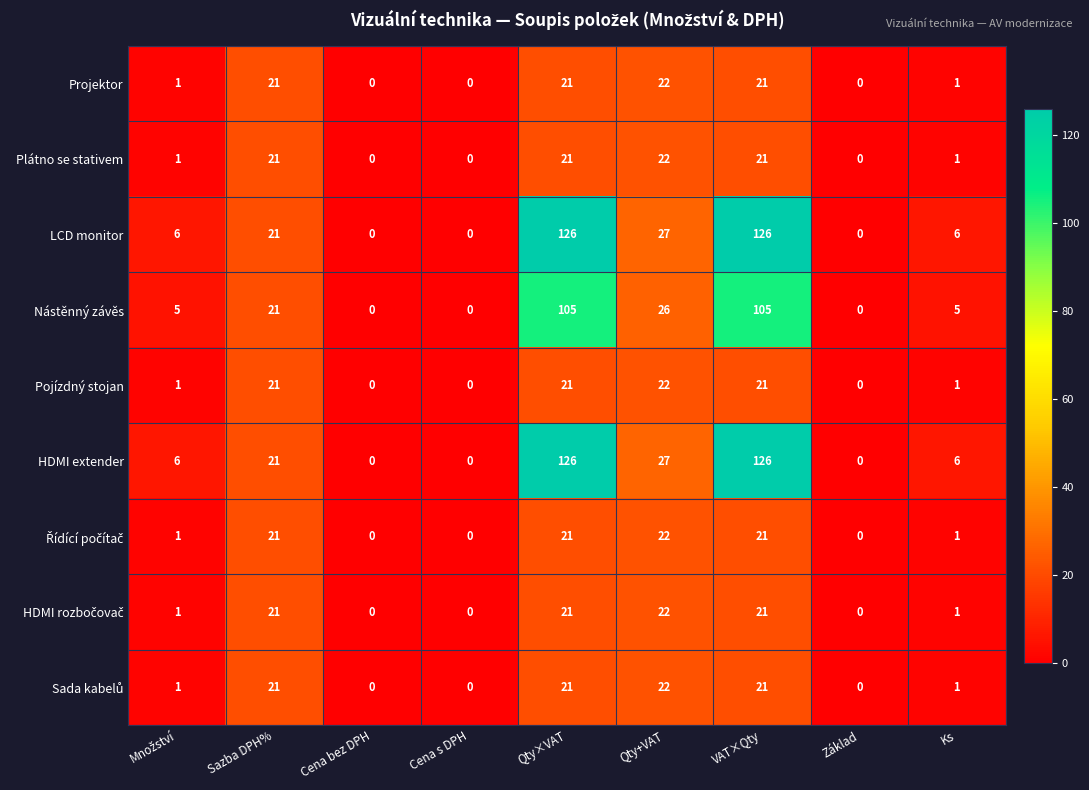

What is the greatest value displayed?

126